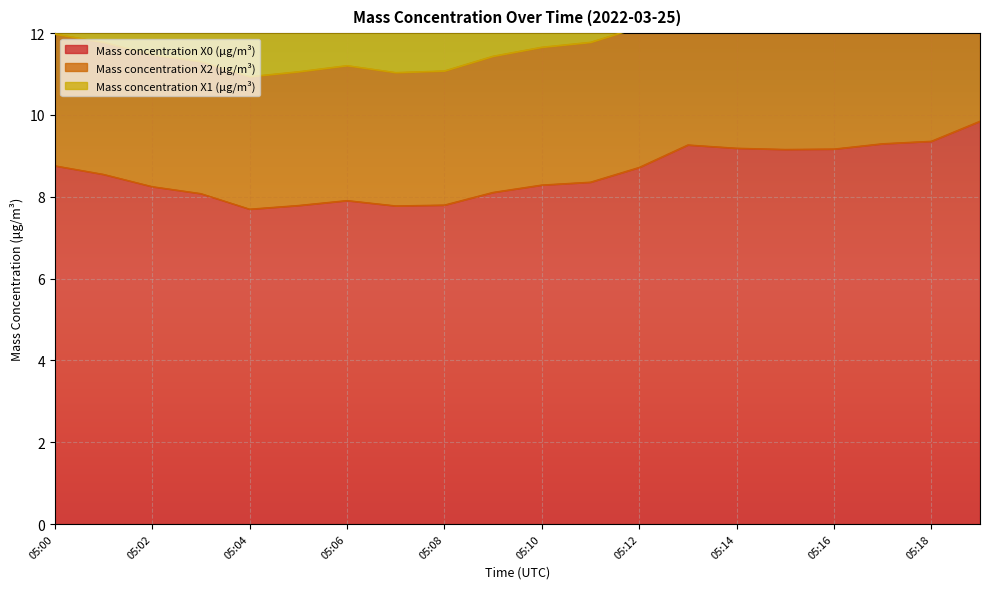

Between 05:06 and 05:01, which is larger?

05:01